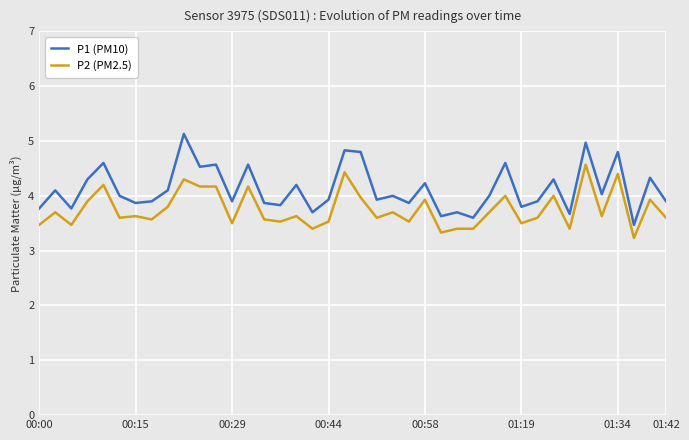

Which series has the widest spread of values?

P1 (PM10)